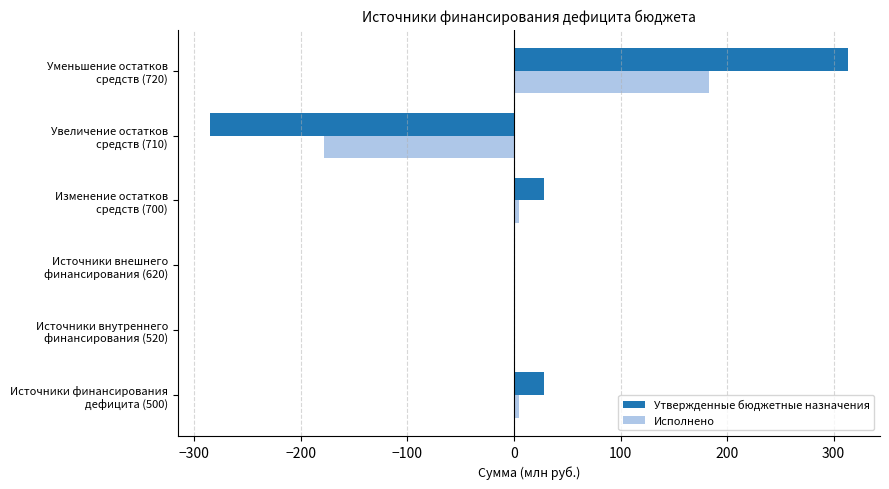

What is the greatest value displayed?

313.6